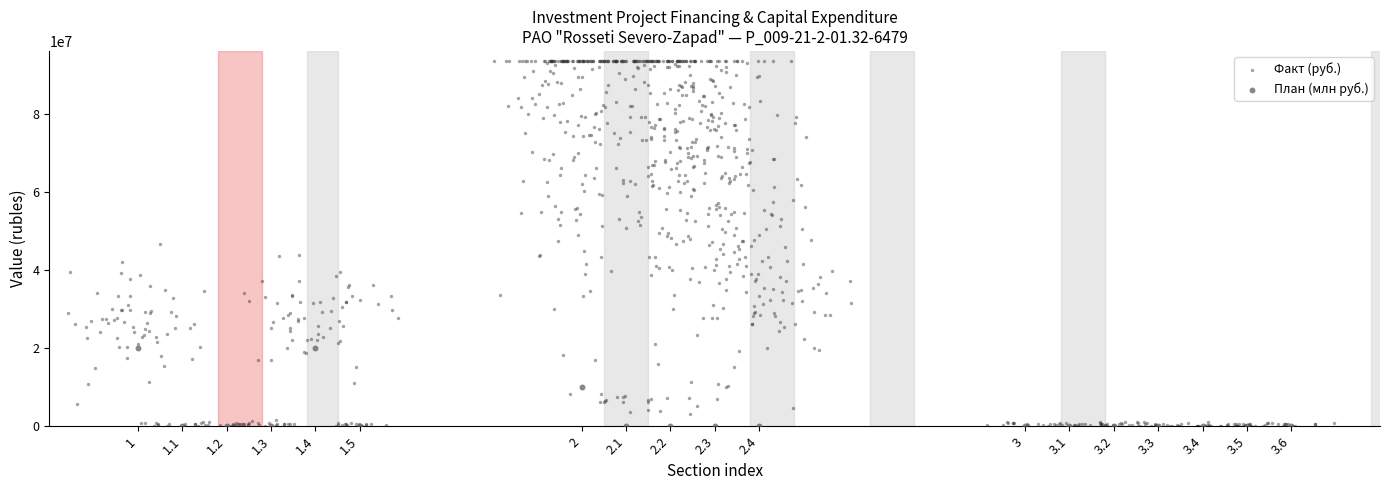

What are all the series names shown in the legend?

Факт (руб.), План (млн руб.)